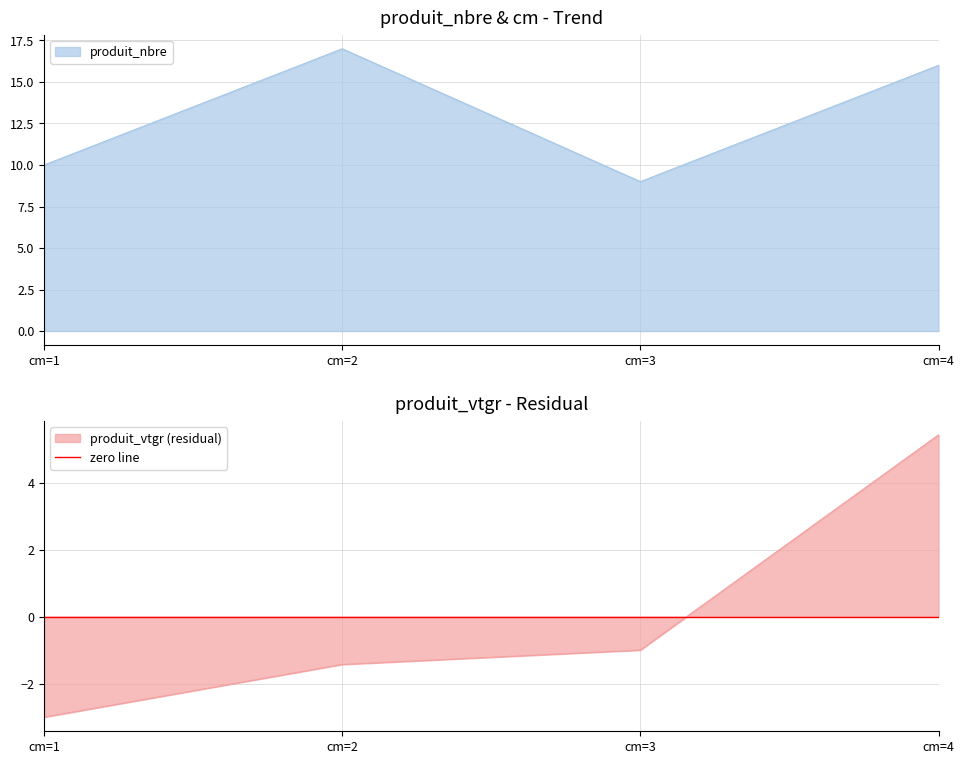

True or false: produit_nbre has a value of 2.1 at cm=1.

False